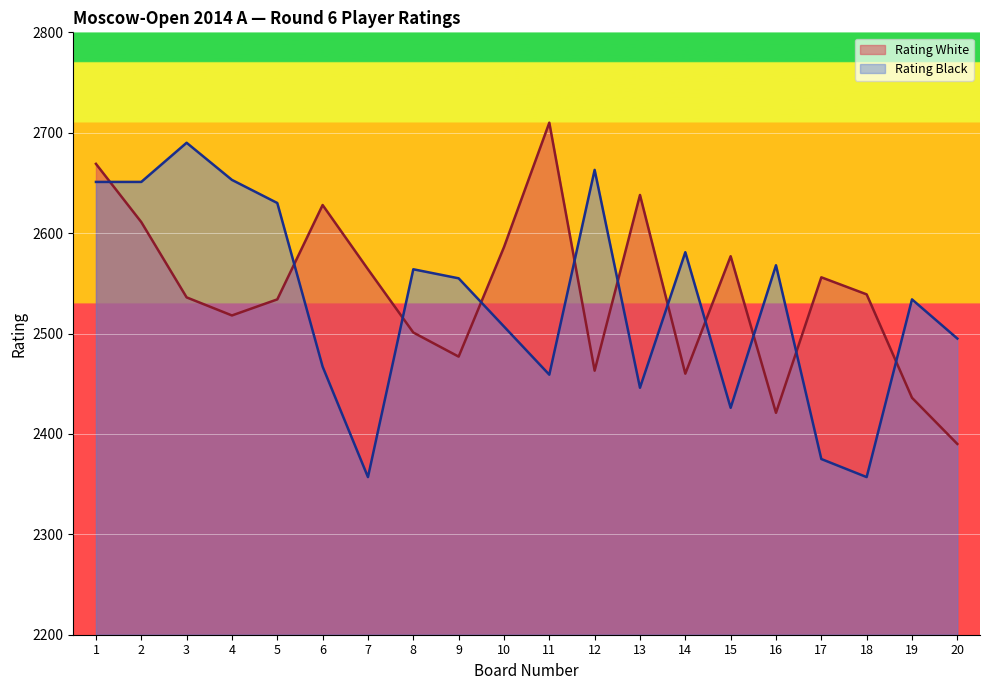

At which category does Rating Black reach its first local valley?

7